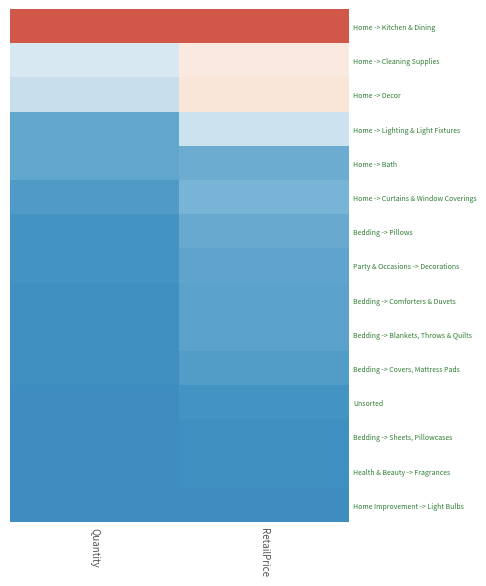

Reading left to right, extract all data points from this chart.

Home -> Kitchen & Dining: Quantity=0.5	RetailPrice=0.5
Home -> Cleaning Supplies: Quantity=-0.1	RetailPrice=0.1
Home -> Decor: Quantity=-0.2	RetailPrice=0.1
Home -> Lighting & Light Fixtures: Quantity=-0.4	RetailPrice=-0.2
Home -> Bath: Quantity=-0.4	RetailPrice=-0.4
Home -> Curtains & Window Coverings: Quantity=-0.5	RetailPrice=-0.4
Bedding -> Pillows: Quantity=-0.5	RetailPrice=-0.4
Party & Occasions -> Decorations: Quantity=-0.5	RetailPrice=-0.4
Bedding -> Comforters & Duvets: Quantity=-0.5	RetailPrice=-0.4
Bedding -> Blankets, Throws & Quilts: Quantity=-0.5	RetailPrice=-0.4
Bedding -> Covers, Mattress Pads: Quantity=-0.5	RetailPrice=-0.4
Unsorted: Quantity=-0.5	RetailPrice=-0.5
Bedding -> Sheets, Pillowcases: Quantity=-0.5	RetailPrice=-0.5
Health & Beauty -> Fragrances: Quantity=-0.5	RetailPrice=-0.5
Home Improvement -> Light Bulbs: Quantity=-0.5	RetailPrice=-0.5